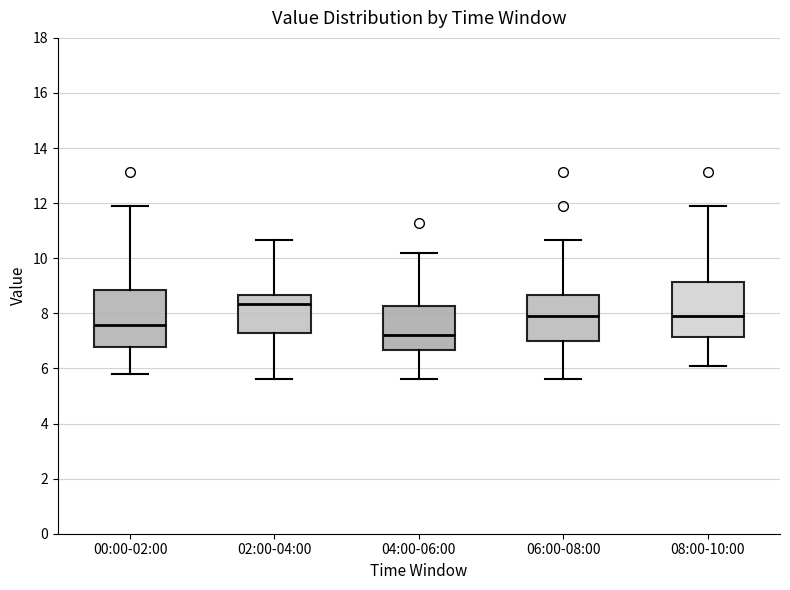

Reading left to right, transcribe this box plot: for each box, give where its median line is, the range the box spans, and where its two whiskers end, as read against the y-axis. The values are not printed on the chart, so give them approximately, as read against the axis.

00:00-02:00: median 7.6, box 6.8 to 8.8, whiskers 5.8 to 12.0
02:00-04:00: median 8.4, box 7.4 to 8.6, whiskers 5.6 to 10.6
04:00-06:00: median 7.2, box 6.6 to 8.2, whiskers 5.6 to 10.2
06:00-08:00: median 8.0, box 7.0 to 8.6, whiskers 5.6 to 10.6
08:00-10:00: median 8.0, box 7.2 to 9.2, whiskers 6.0 to 12.0